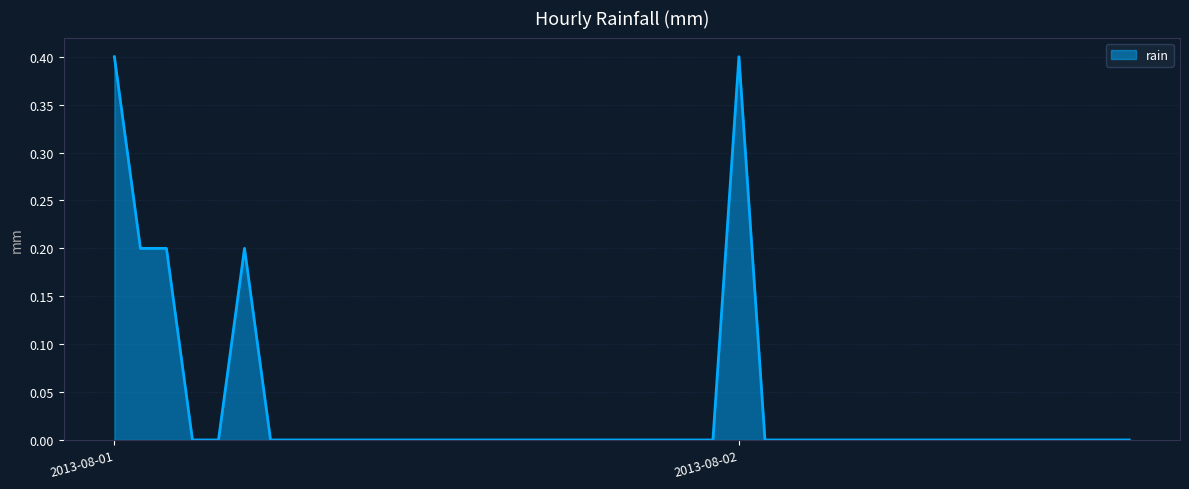

What is the difference between the maximum and minimum values?

0.4